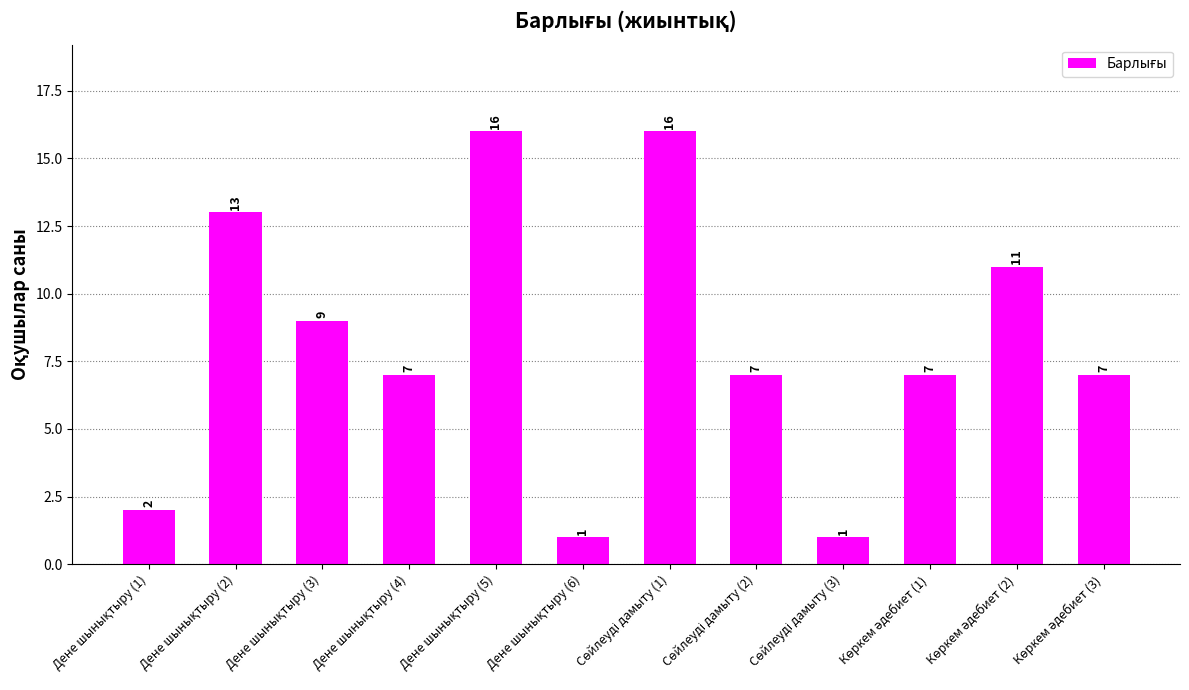

Count the values in the range 7 to 13.

7